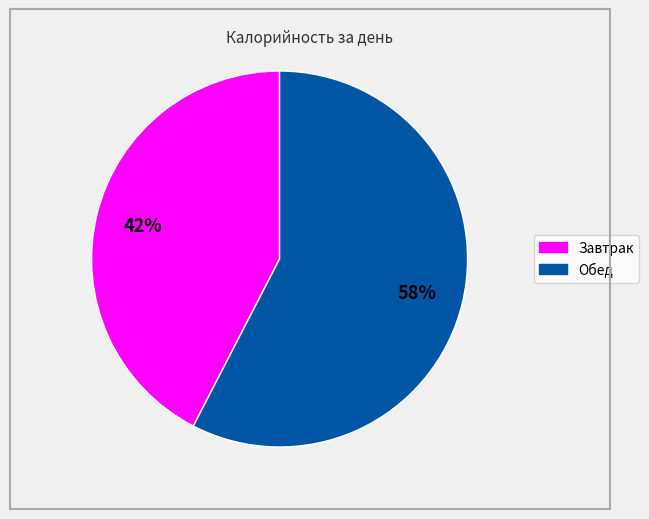

How many segments does this pie chart have?

2